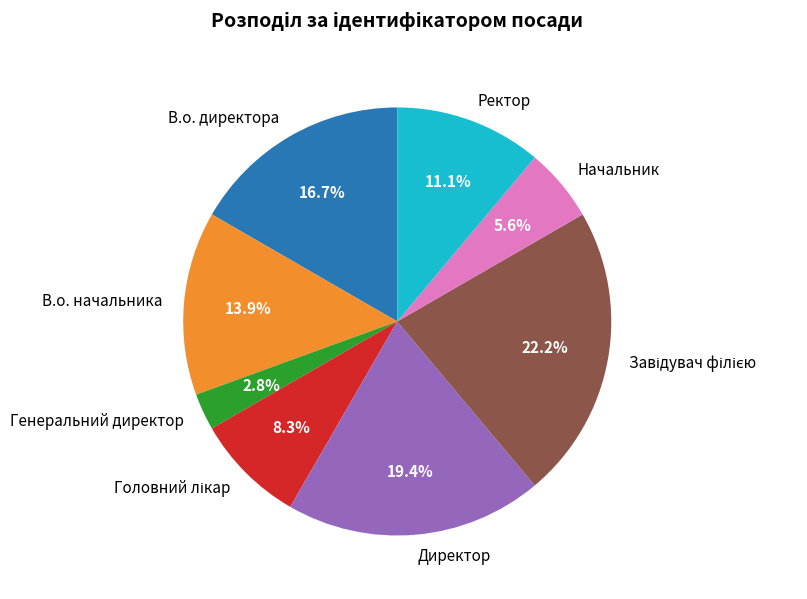

Between Директор and Ректор, which is larger?

Директор